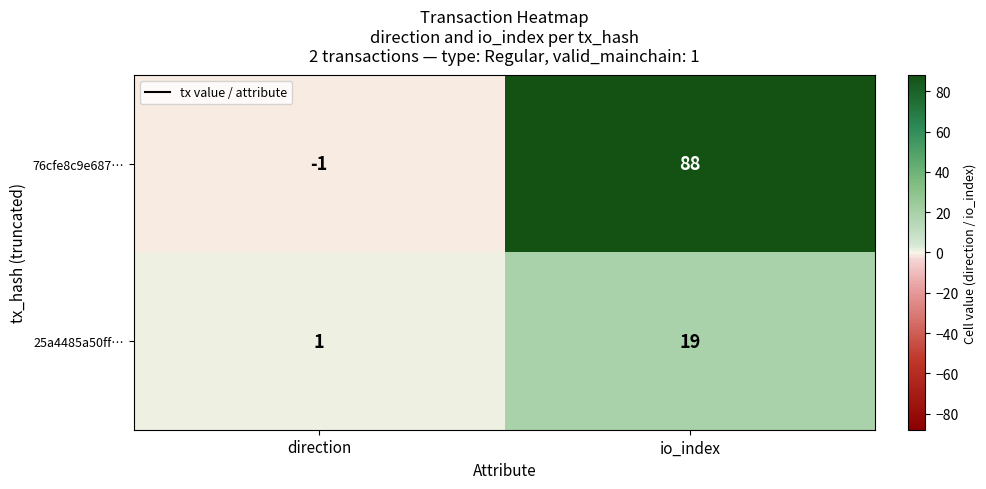

At which label does 76cfe8c9e687… reach its peak?

io_index